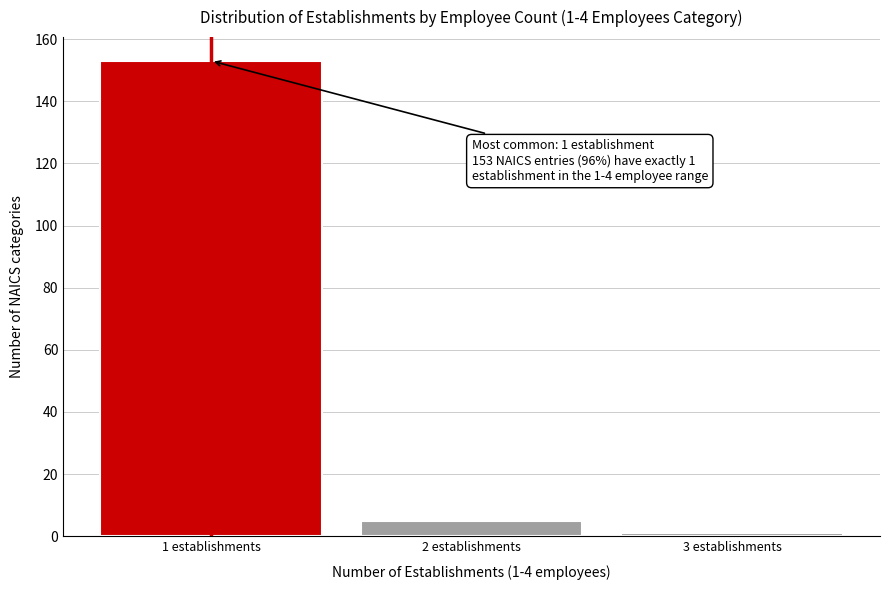

Reading left to right, list all the values displayed in this chart.

153	5	1